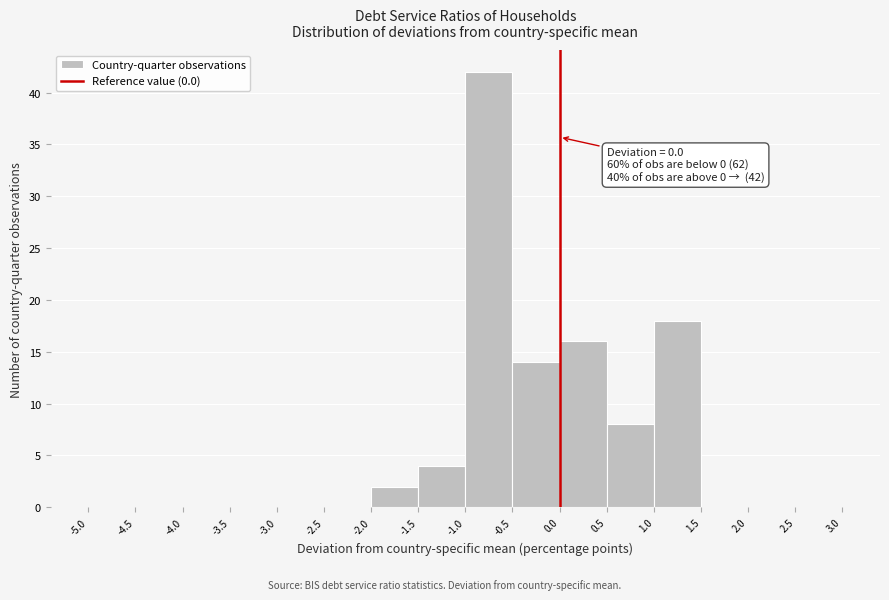

Which range on the x-axis has the tallest bar?

-1.0 to -0.5